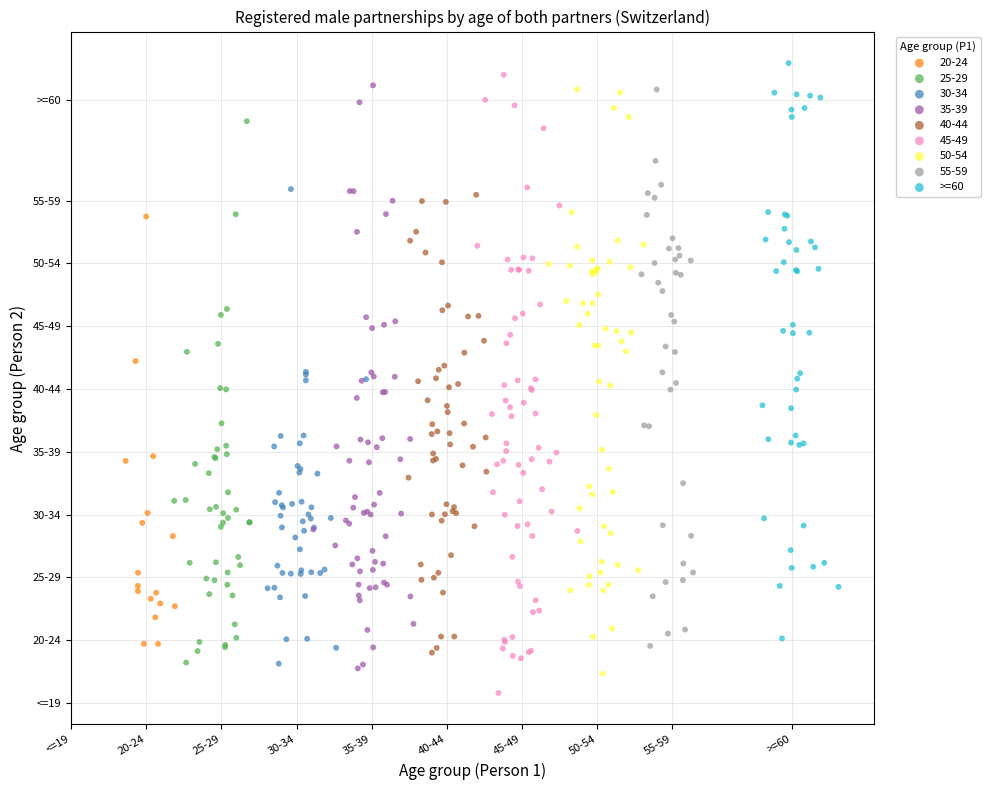

Which series reaches the minimum Y coordinate?

45-49